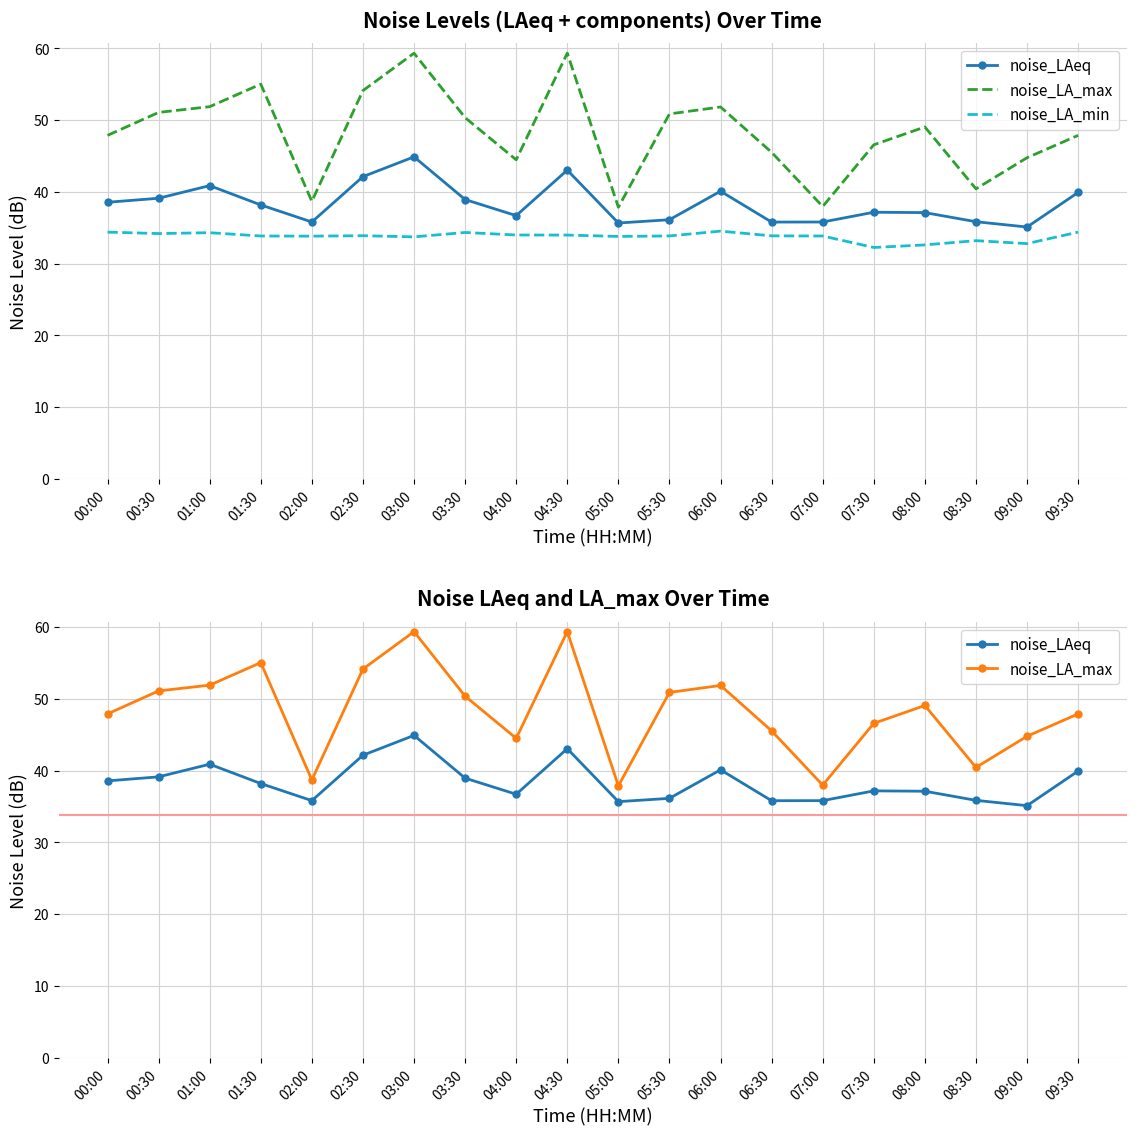

At which category does noise_LA_max reach its first local valley?

02:00